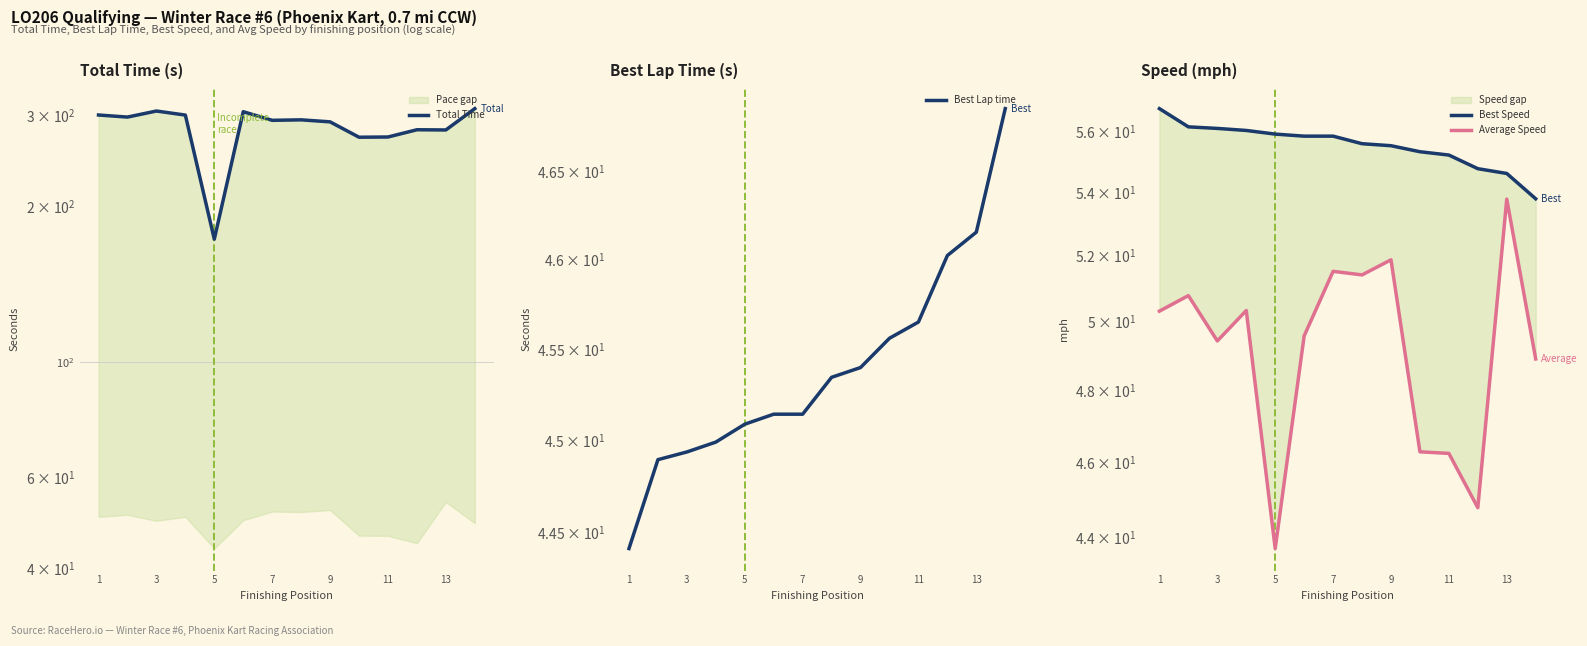

What is the difference between the maximum and minimum values in the Best Lap time series?

2.4